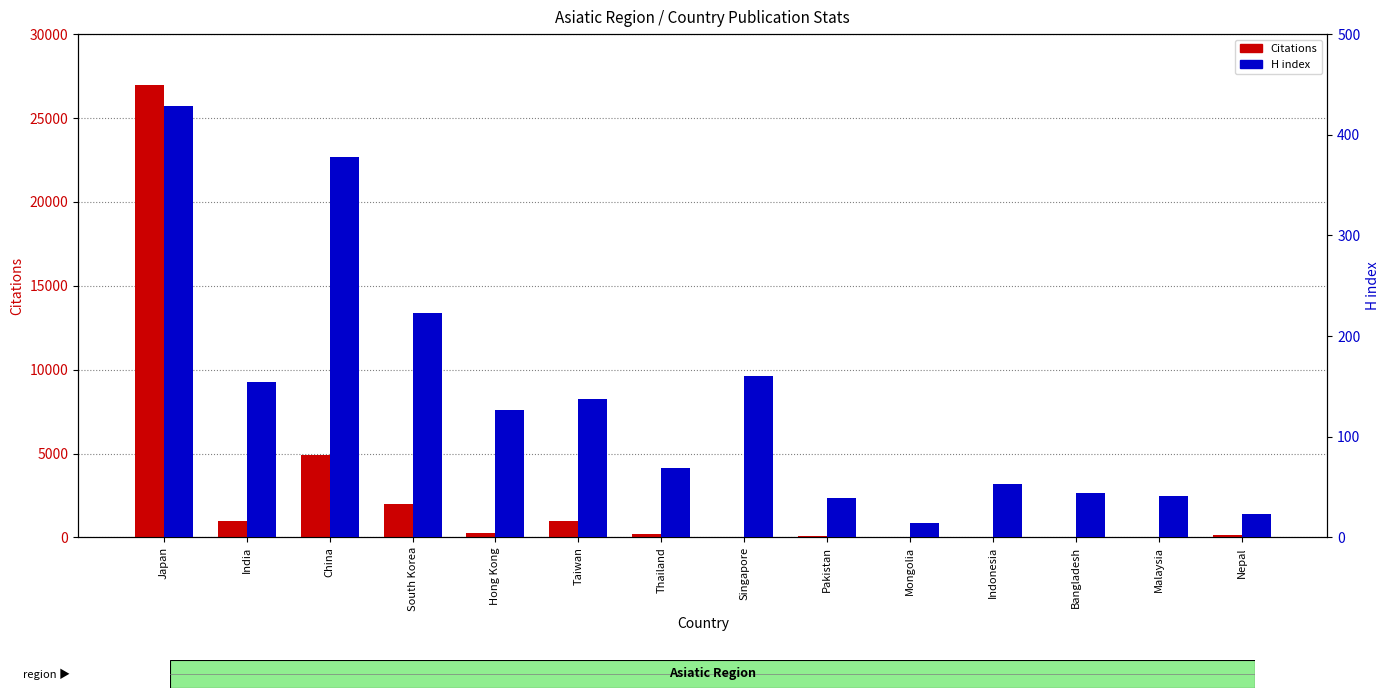

List the series in order of their overall mean, lowest first.

H index, Citations